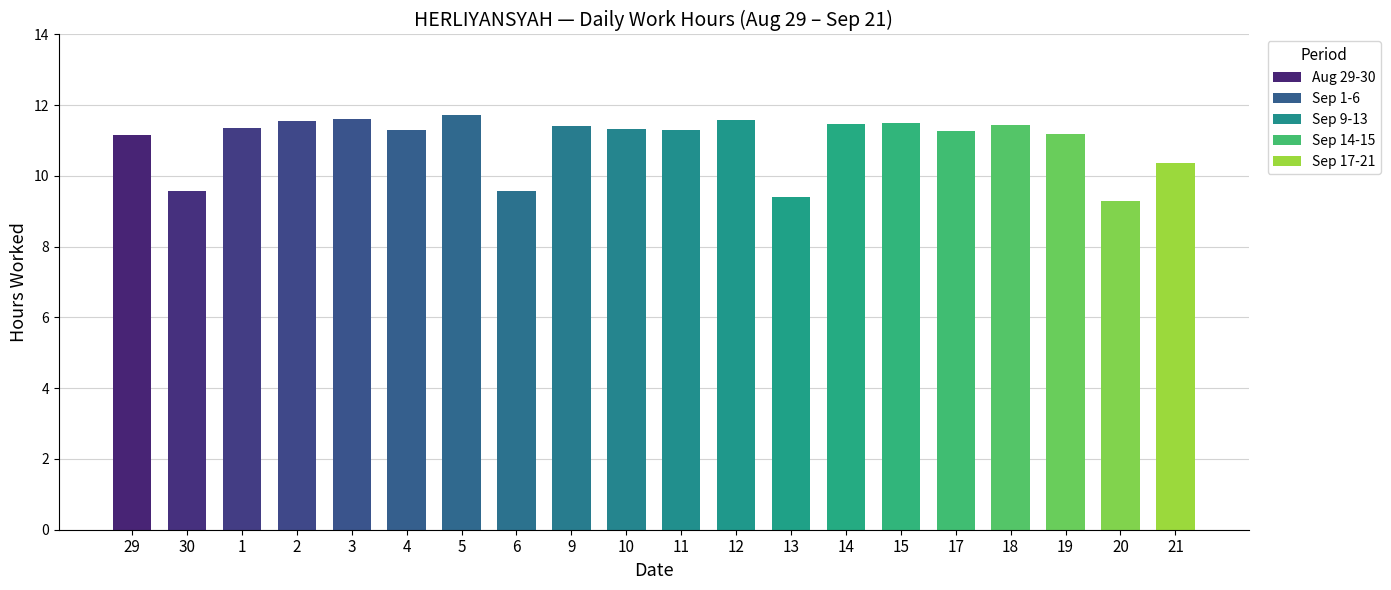

At which category does the chart reach its minimum across all series?

20